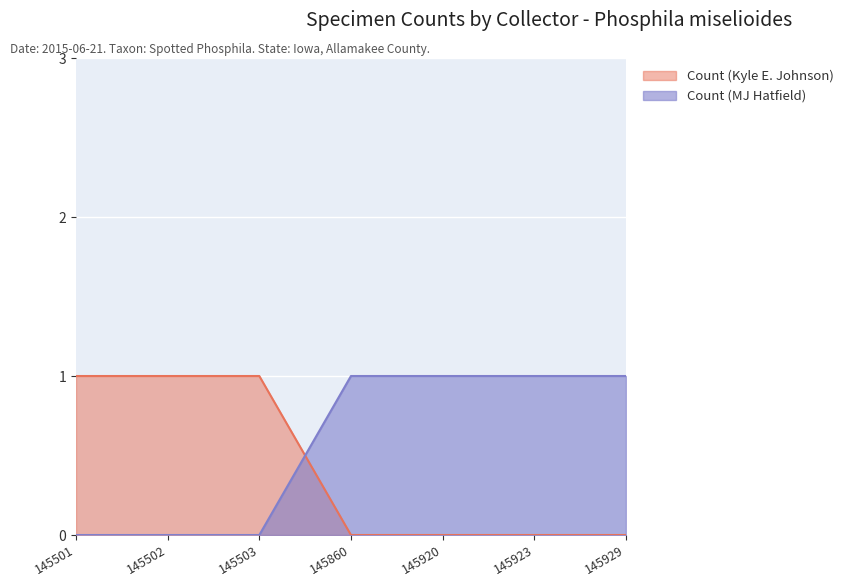

Reading left to right, what are all the values shown in this chart?

Count (Kyle E. Johnson): 145501=1	145502=1	145503=1	145860=0	145920=0	145923=0	145929=0
Count (MJ Hatfield): 145501=0	145502=0	145503=0	145860=1	145920=1	145923=1	145929=1